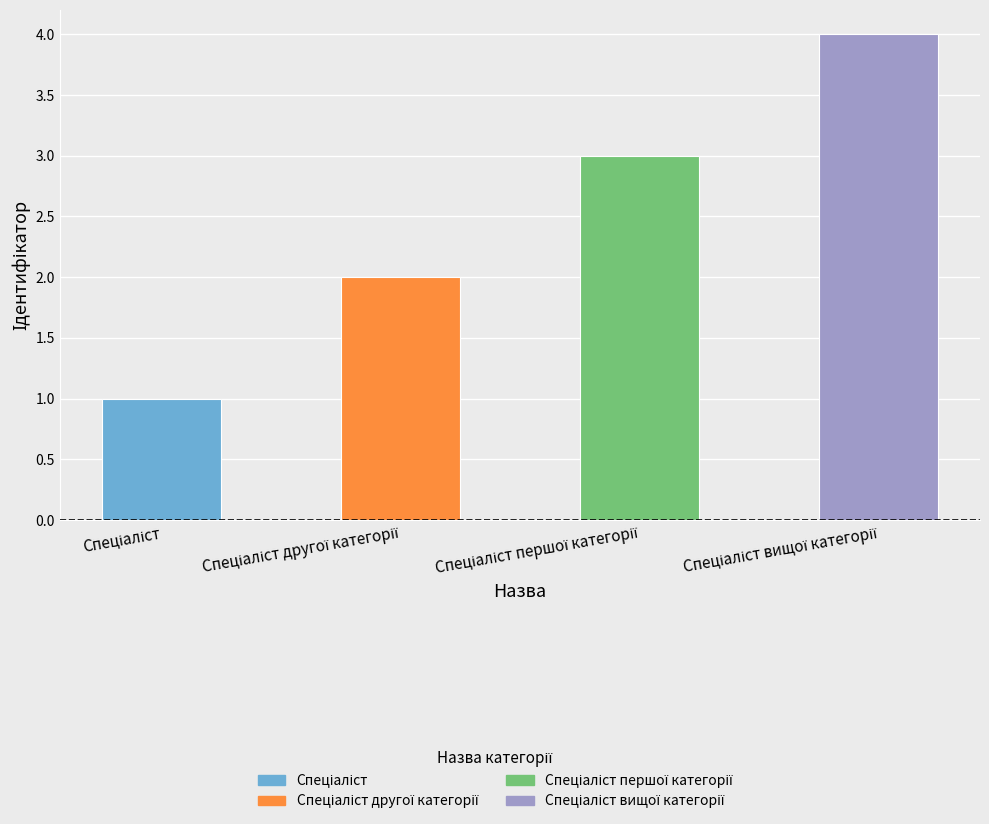

Reading left to right, transcribe all the data shown in this chart.

1	2	3	4